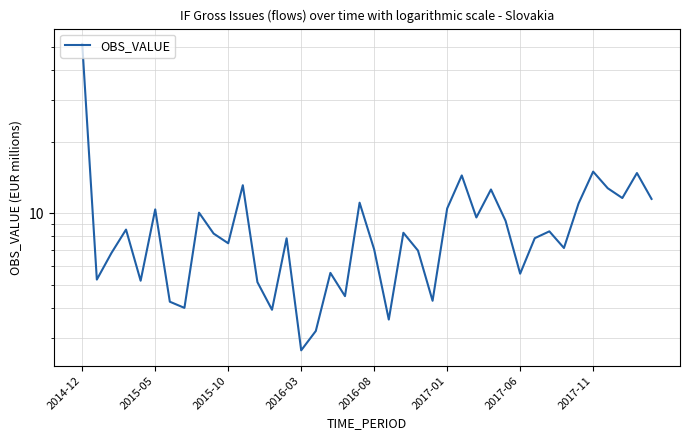

What is the difference between the second highest and second lowest values?

11.8